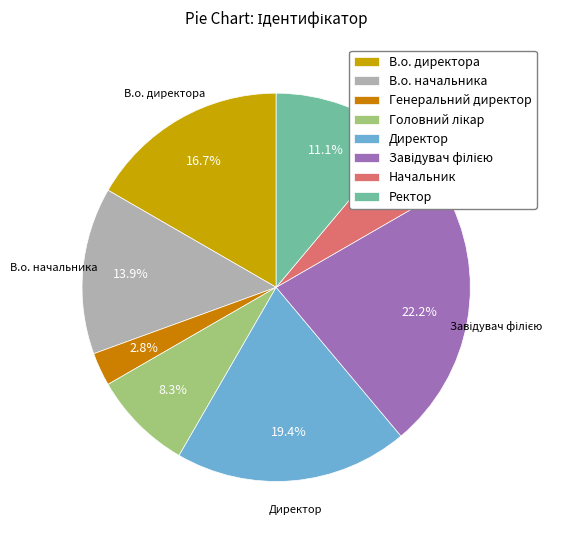

Does В.о. начальника account for over 50% of the chart?

No